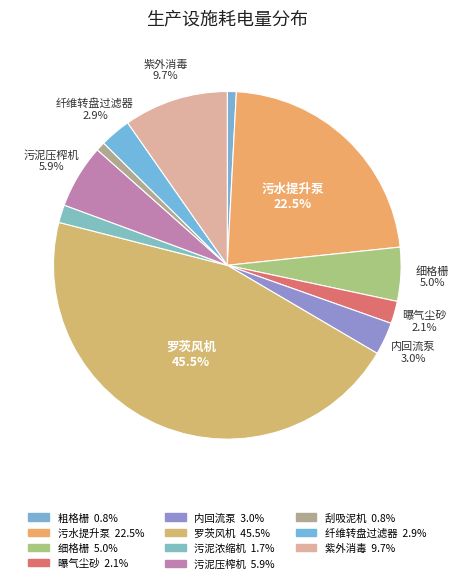

How many segments does this pie chart have?

11